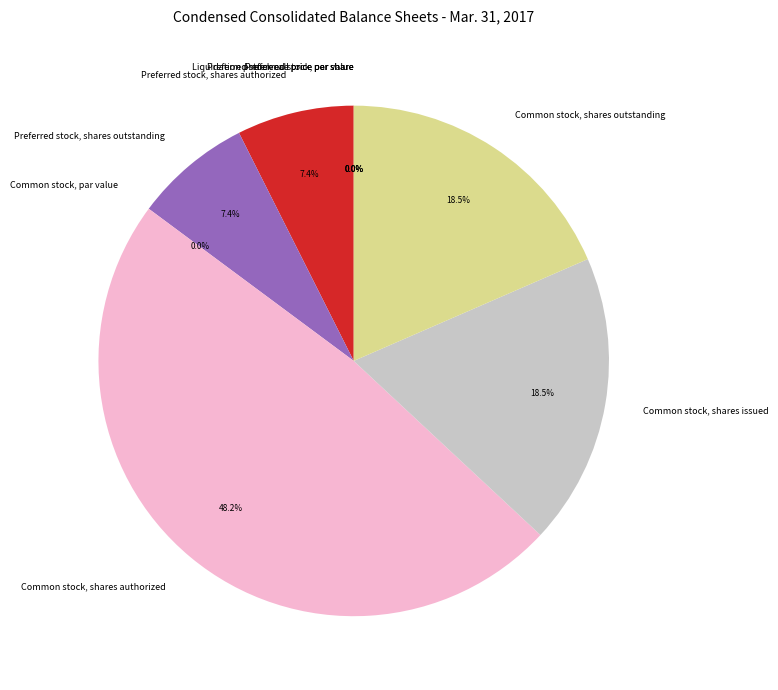

The Preferred stock, par value slice represents 0% of the pie. True or false?

True